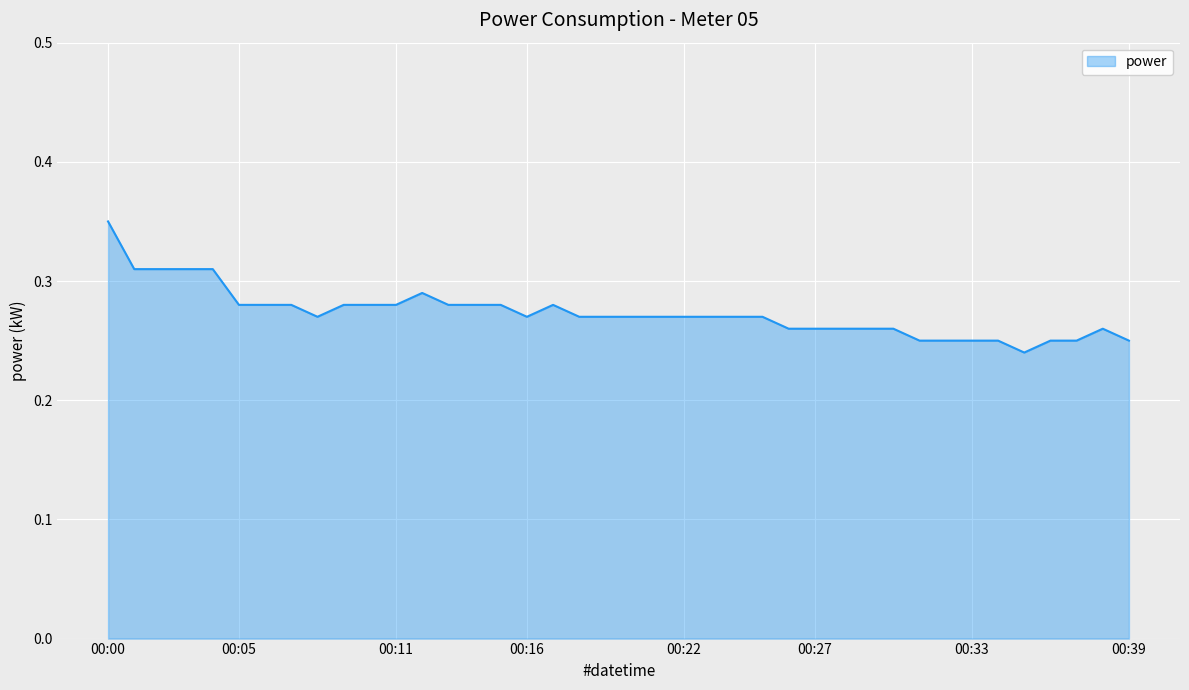

Which label corresponds to the largest value in the chart?

00:00